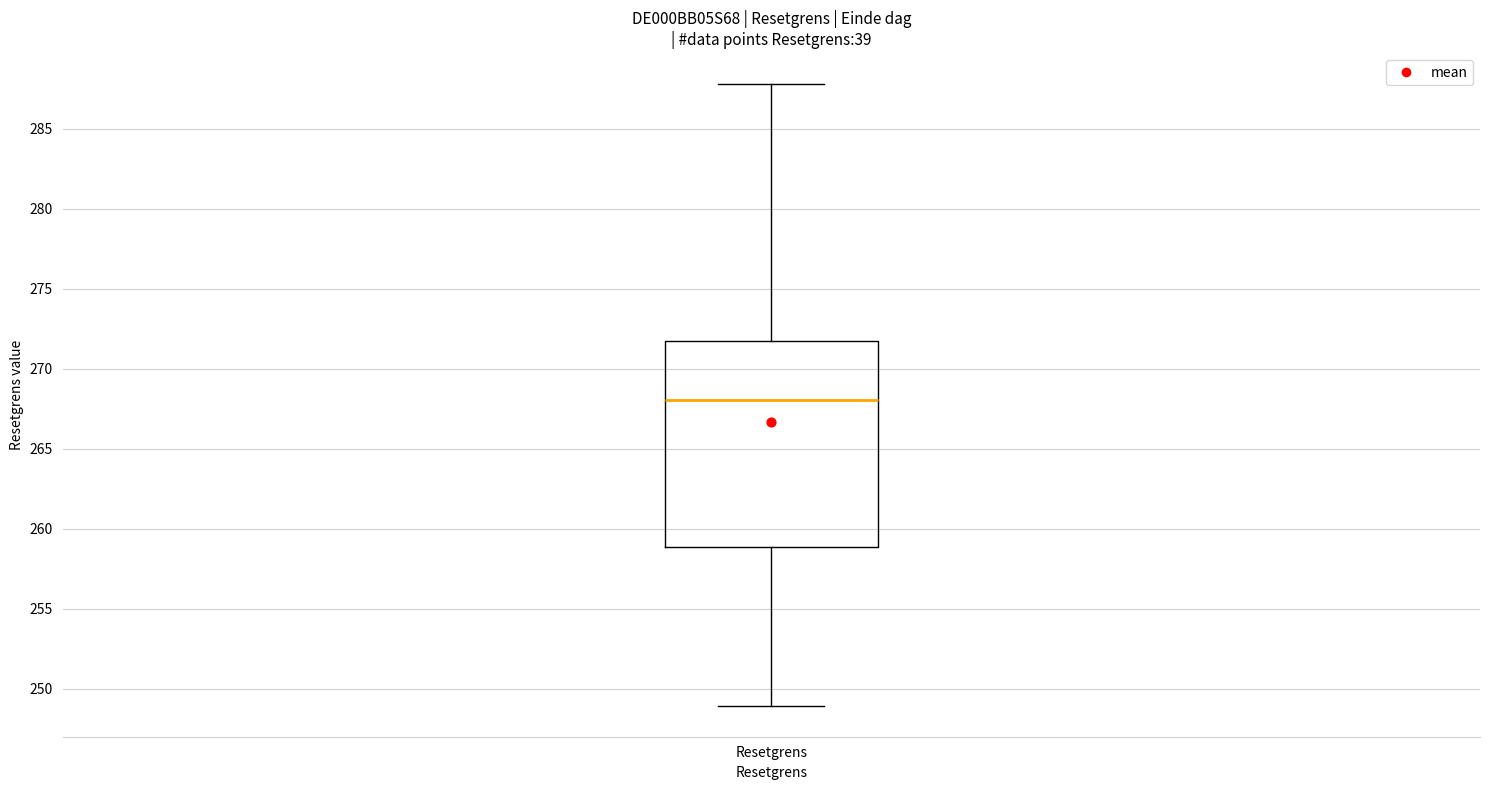

Transcribe this box plot: give where the median line is, the range the box spans, and where the two whiskers end, as read against the y-axis. The values are not printed on the chart, so give them approximately, as read against the axis.

median 268.0, box 259.0 to 271.5, whiskers 249.0 to 288.0